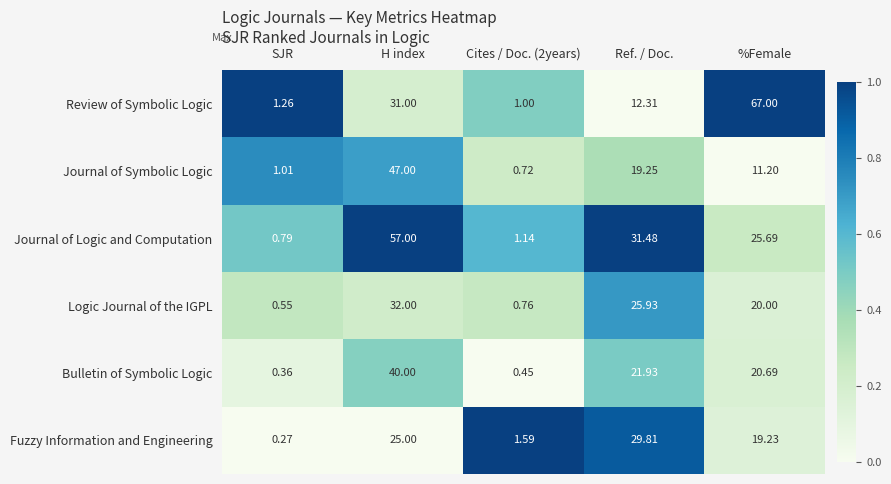

Which series has the largest total across all categories?

Journal of Logic and Computation